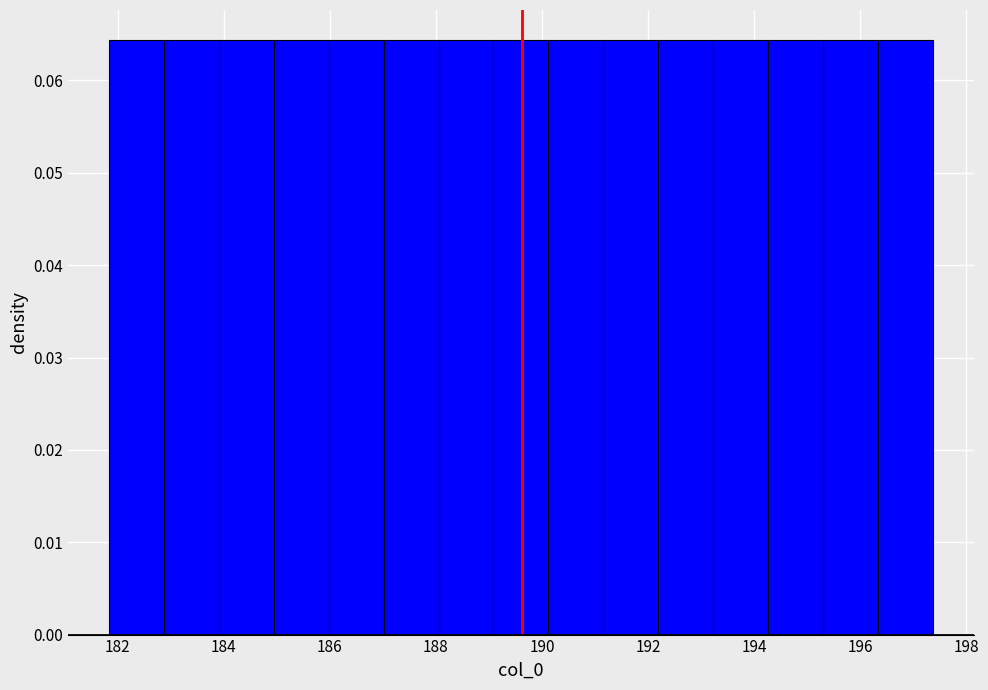

Reading left to right, transcribe this chart: for each bar, give the range it covers on the x-axis and its height. Neither the bar edges nor the heights are printed on the chart, so give them approximately, as read against the axes.

181.8 to 182.8: 0.064
182.8 to 184.0: 0.064
184.0 to 185.0: 0.064
185.0 to 186.0: 0.064
186.0 to 187.0: 0.064
187.0 to 188.0: 0.064
188.0 to 189.0: 0.064
189.0 to 190.2: 0.064
190.2 to 191.2: 0.064
191.2 to 192.2: 0.064
192.2 to 193.2: 0.064
193.2 to 194.2: 0.064
194.2 to 195.2: 0.064
195.2 to 196.4: 0.064
196.4 to 197.4: 0.064